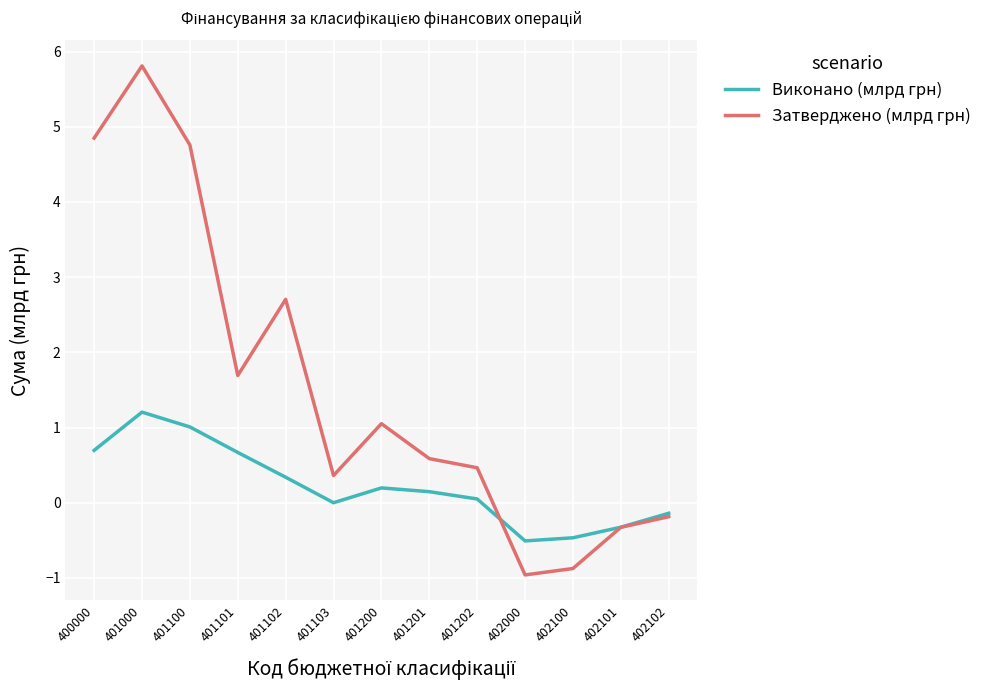

In Виконано (млрд грн), how many points are higher than both neighbors (excluding endpoints)?

2